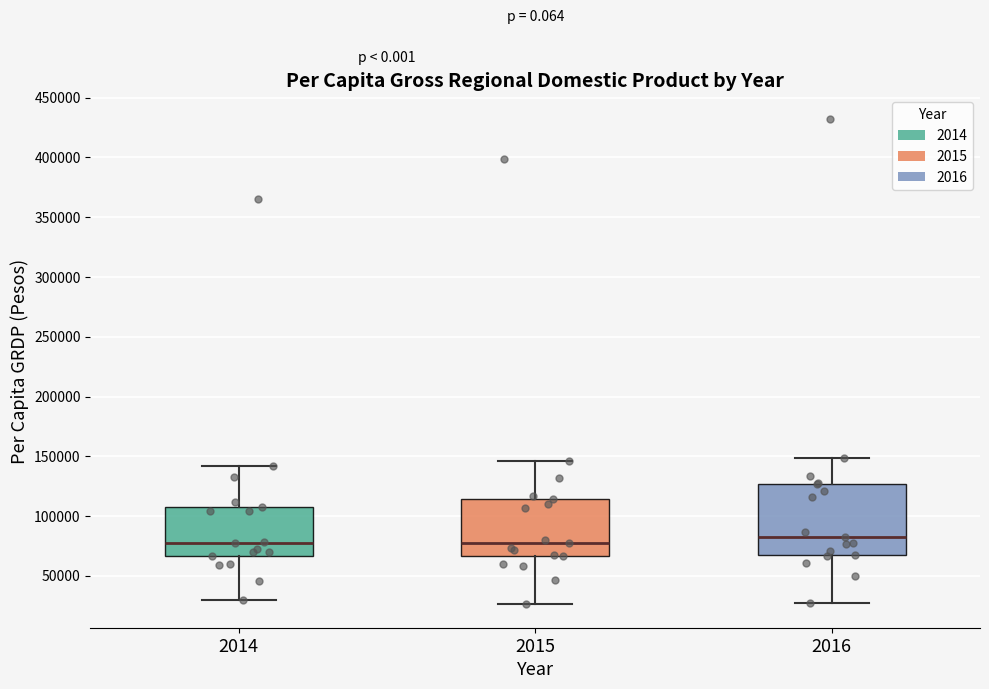

Comparing the boxes themselves (not the whiskers), which one is the tallest?

2016